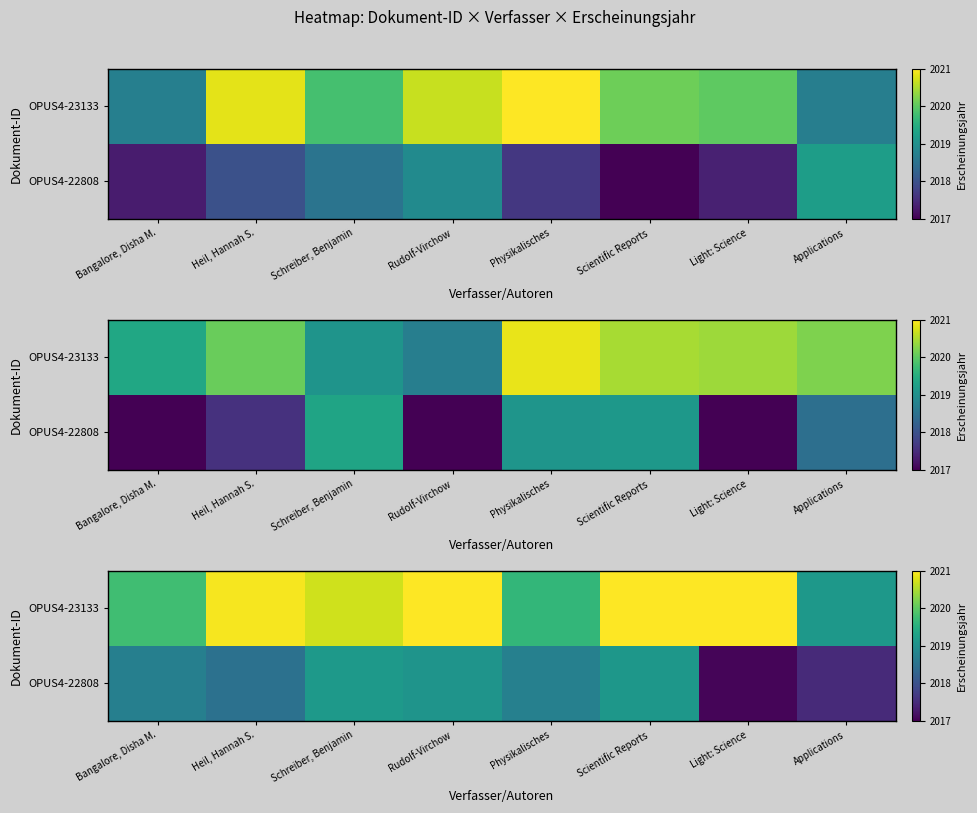

List the series in order of their peak value, lowest first.

OPUS4-22808, OPUS4-23133